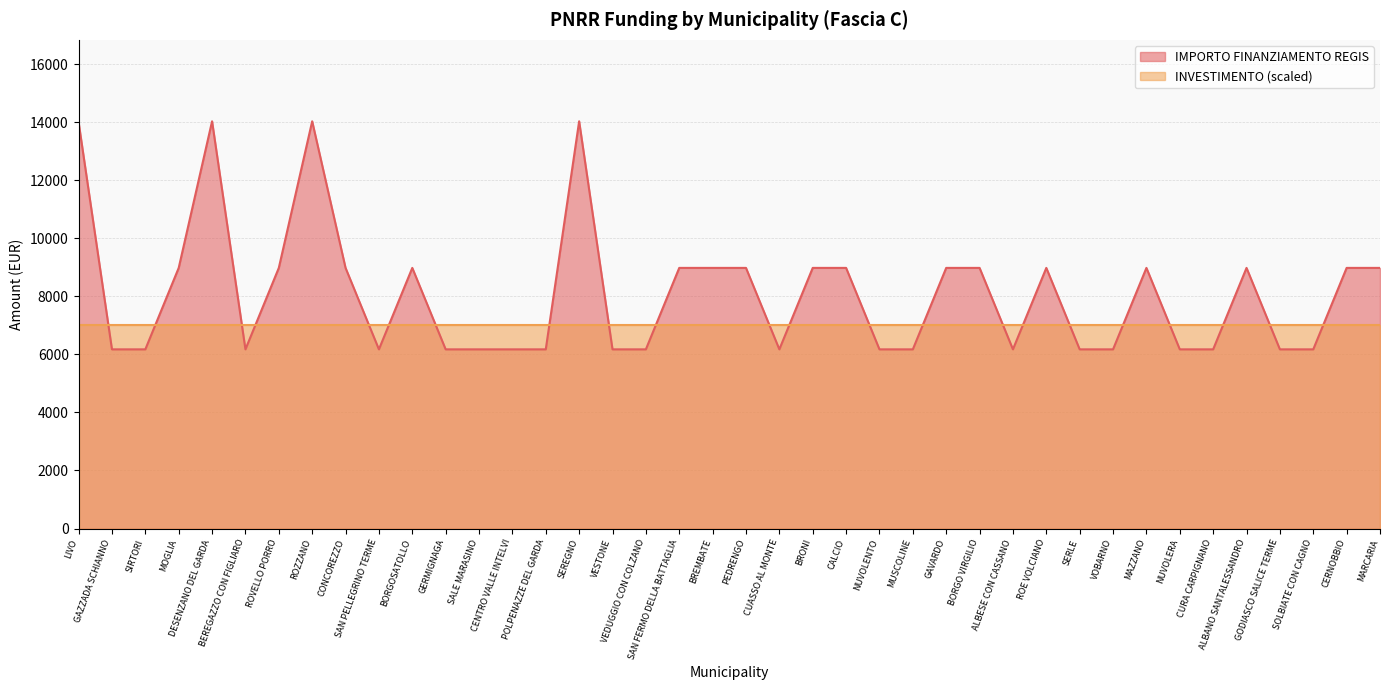

How many data points does each series have?

40